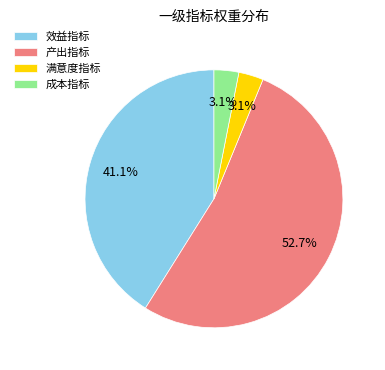

To the nearest percent, what is the average slice percentage?

25%